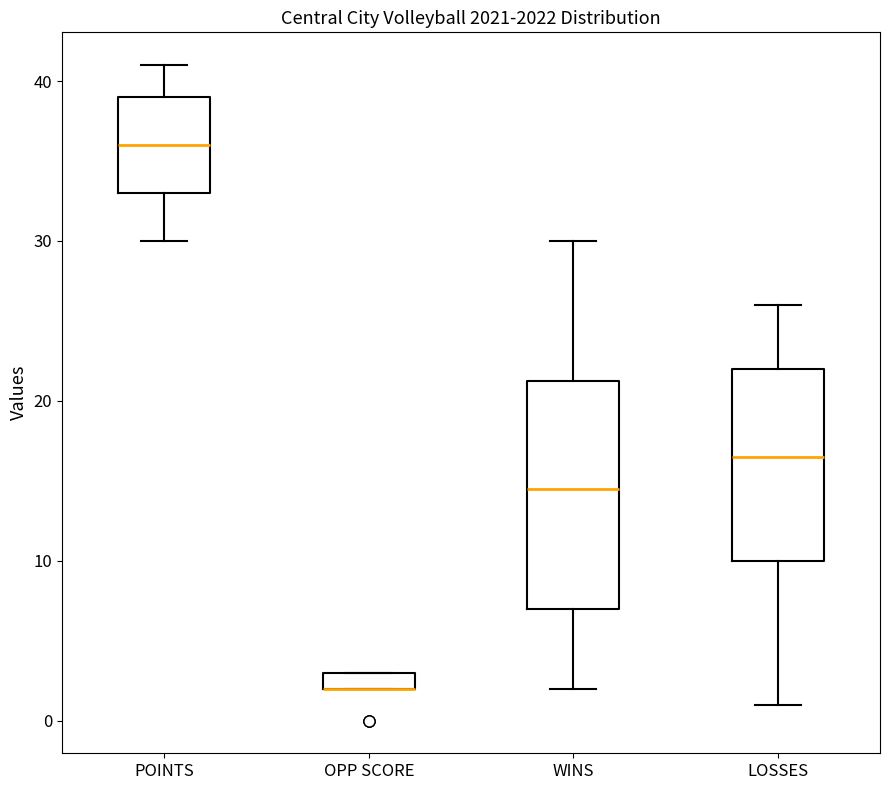

Which box is the tallest, from its lower edge to its upper edge?

WINS